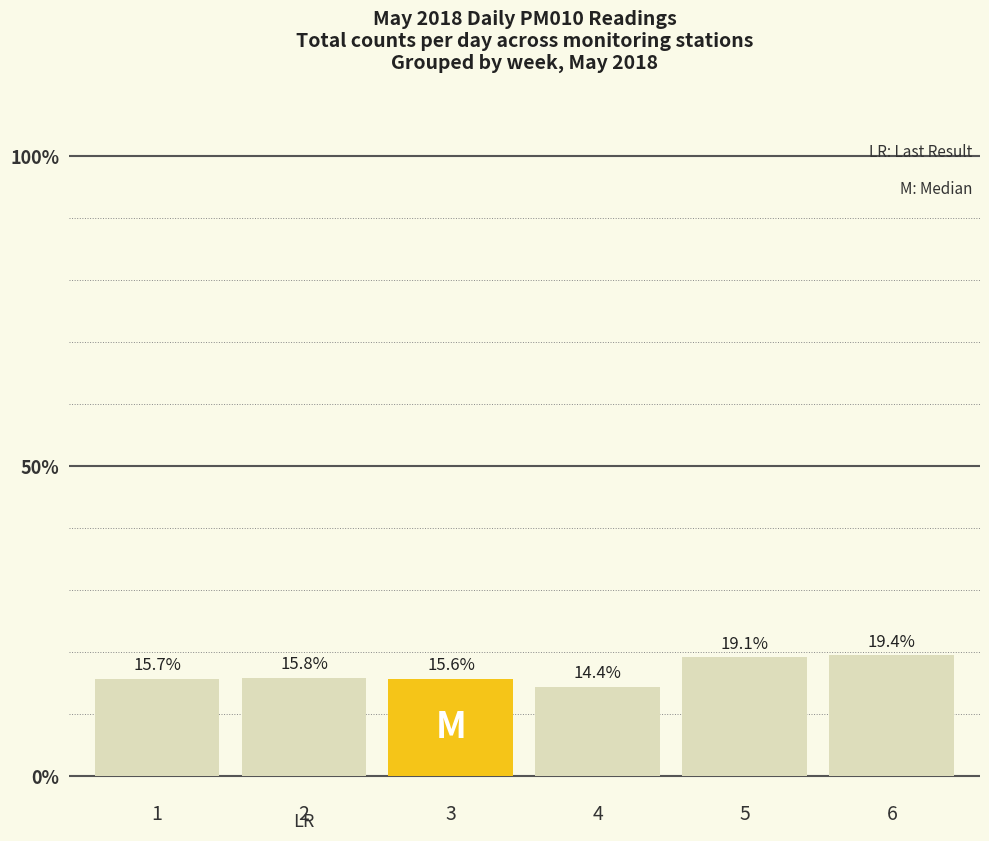

Is it true that the value at 2 is 15.8?

True